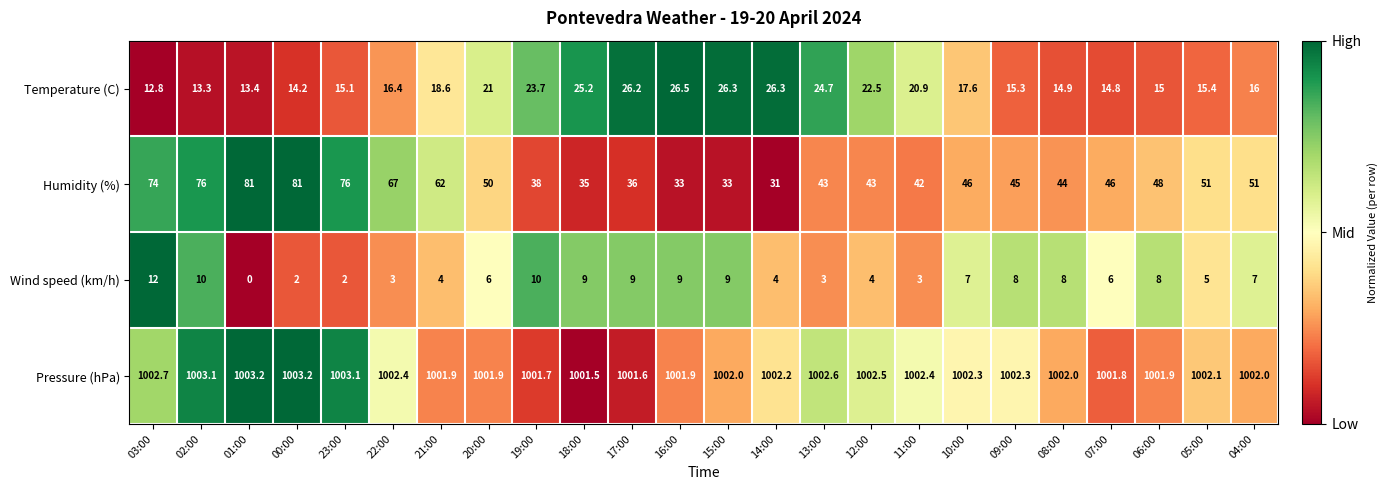

What is the difference between the second highest and second lowest values in the Pressure (hPa) series?

1.6